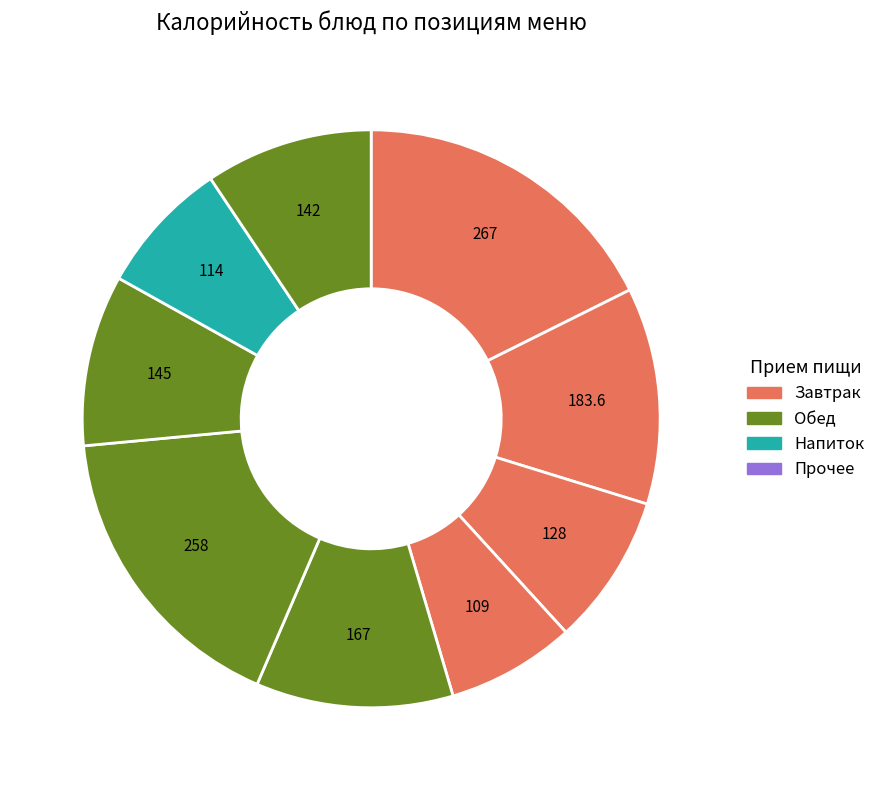

Count the number of slices in the pie.

9